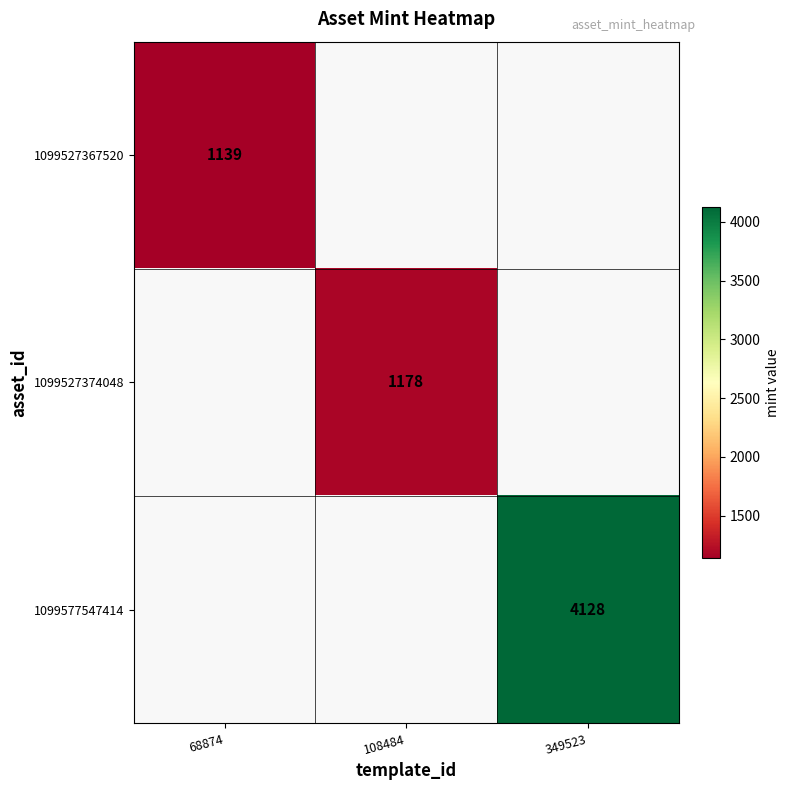

The value of 1099527367520 at 68874 is 2047. True or false?

False